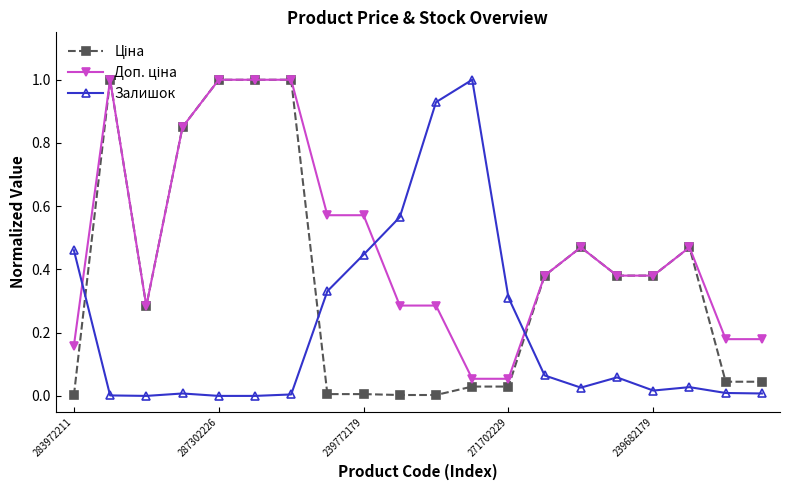

What is the highest value of the Залишок series?

1.0